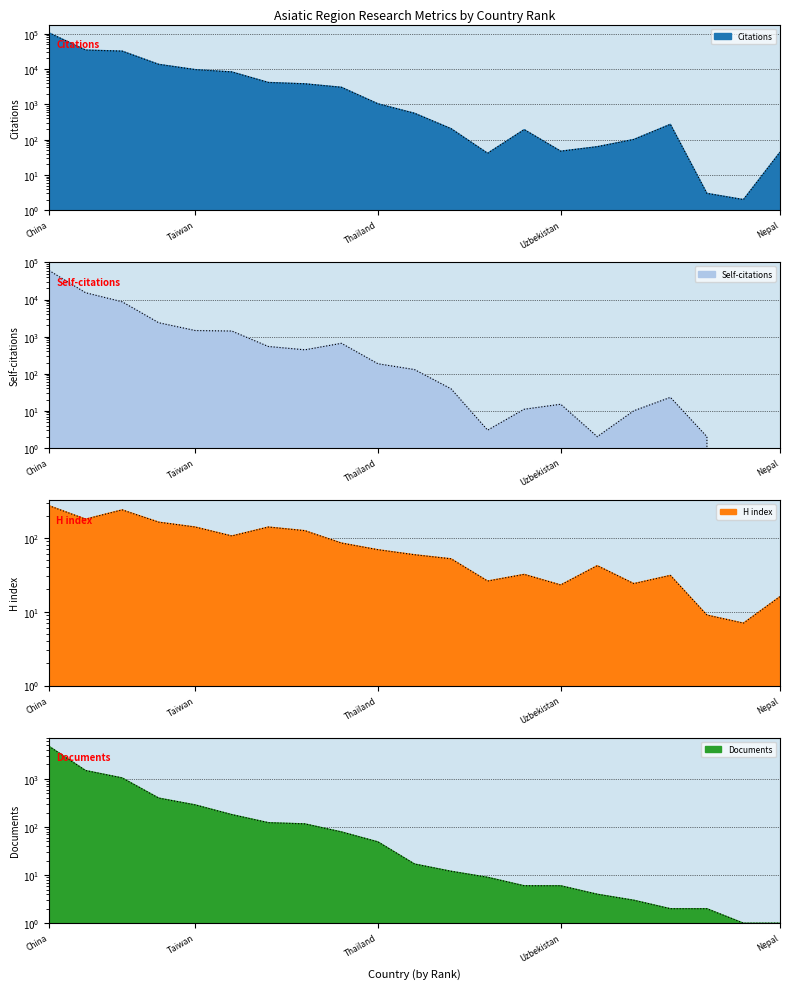

What is the average value of the Self-citations series?

4367